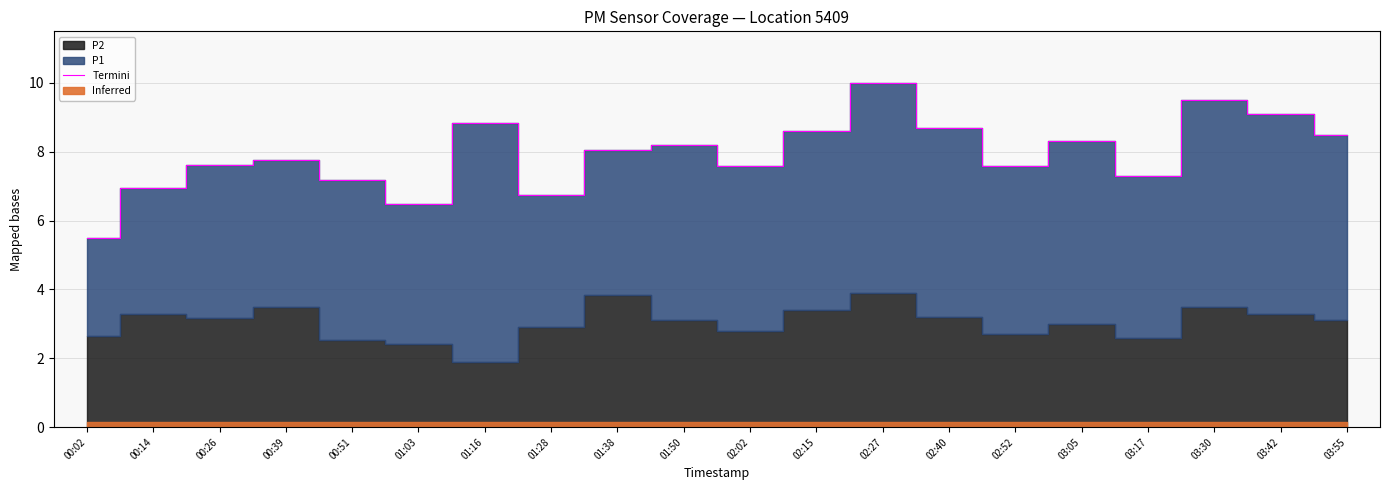

How many lines are shown in the chart?

1